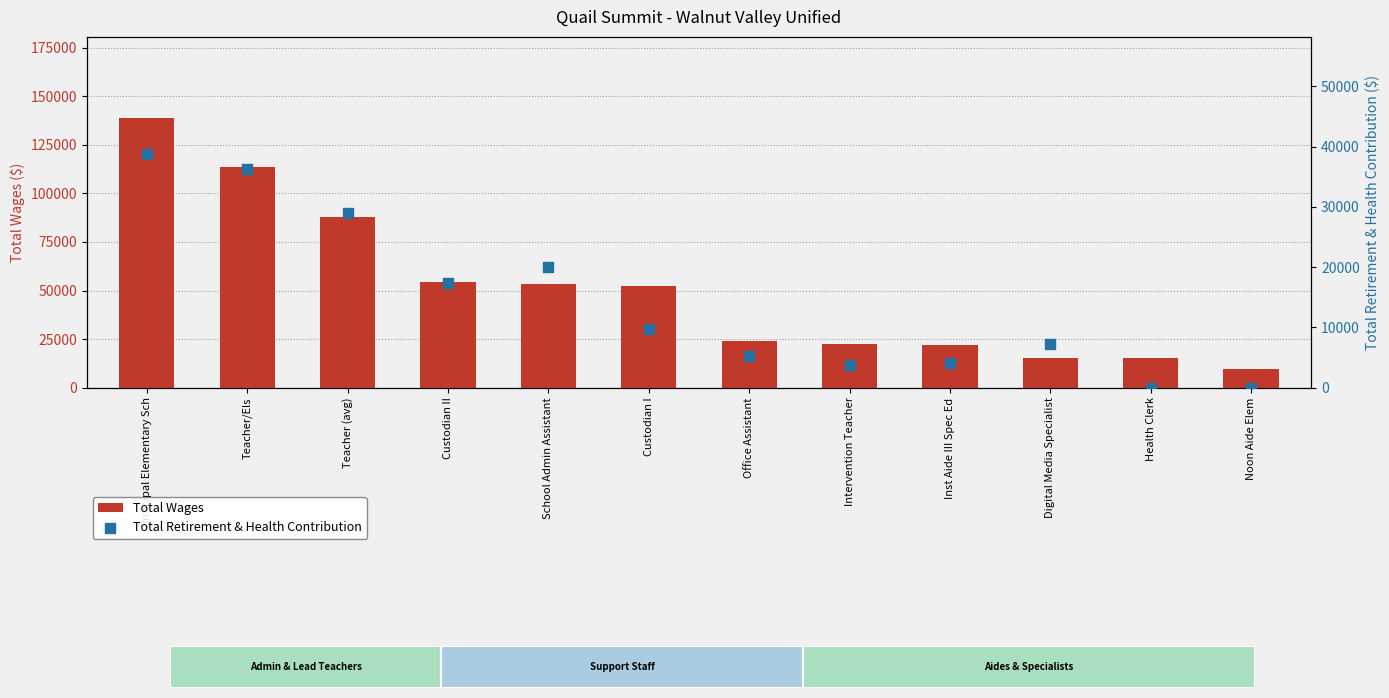

Which series contains the highest Y value?

Total Wages